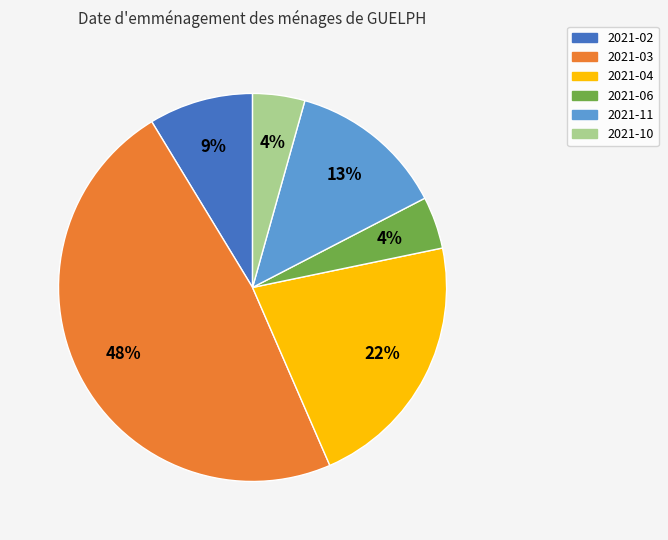

Count the number of slices in the pie.

6